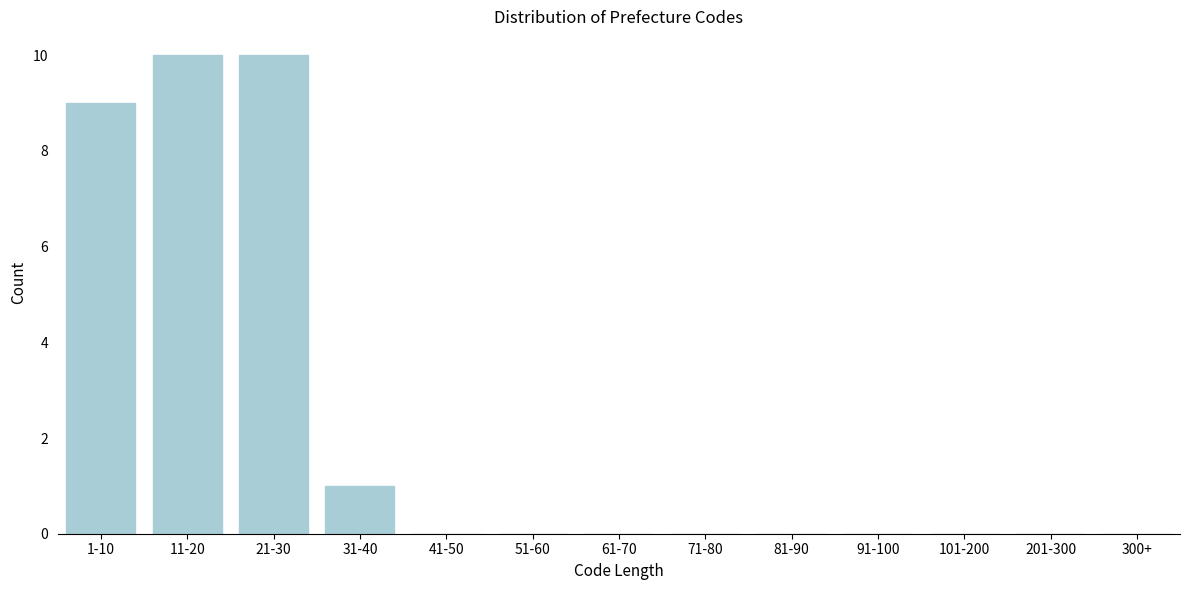

Reading left to right, transcribe all the data shown in this chart.

1-10=9	11-20=10	21-30=10	31-40=1	41-50=0	51-60=0	61-70=0	71-80=0	81-90=0	91-100=0	101-200=0	201-300=0	300+=0